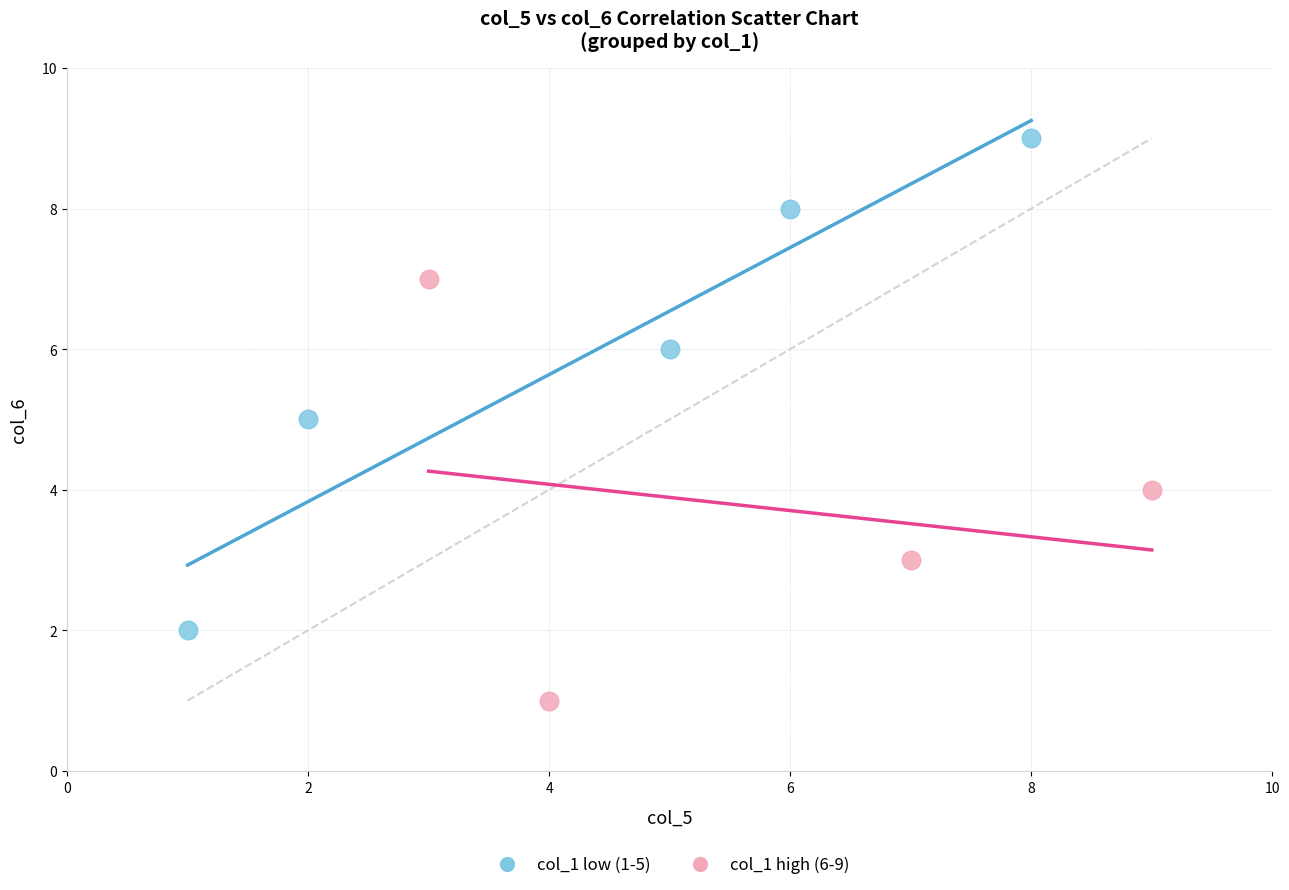

Which series has the largest Y range (max minus min)?

col_1 low (1-5)